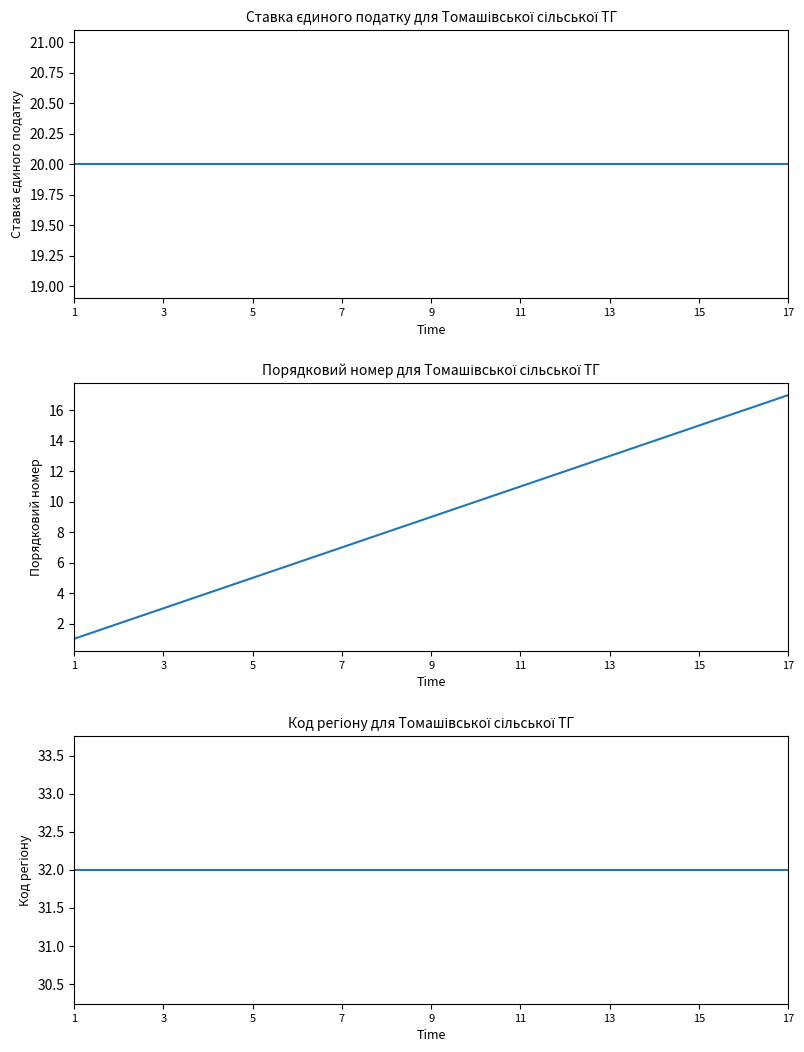

True or false: Код регіону and Порядковий номер intersect in this chart.

False